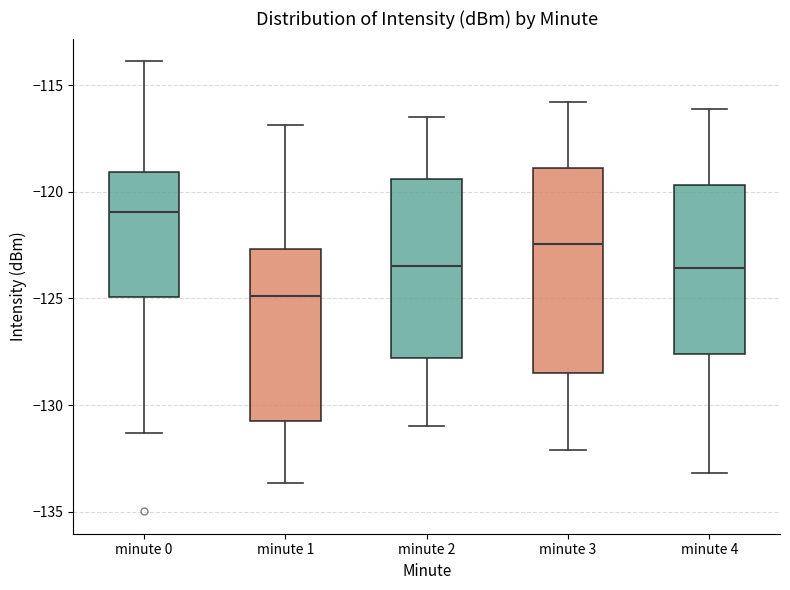

Where does the lower whisker of the box for minute 4 end on the y-axis? The values are not printed on the chart, so give them approximately, as read against the axis.

-133.0